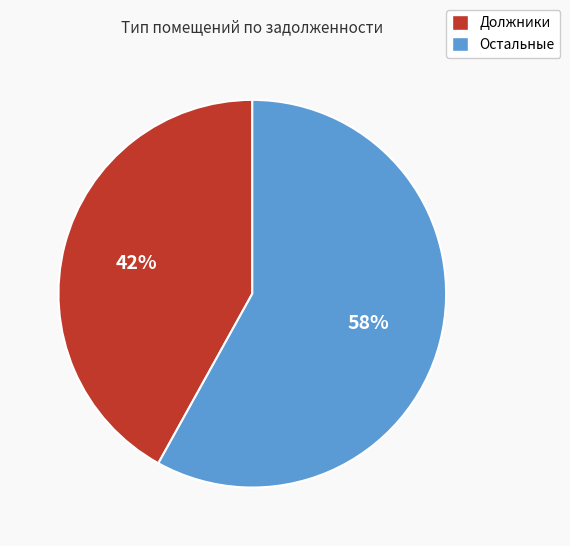

What percentage is the Остальные slice, to the nearest percent?

58%